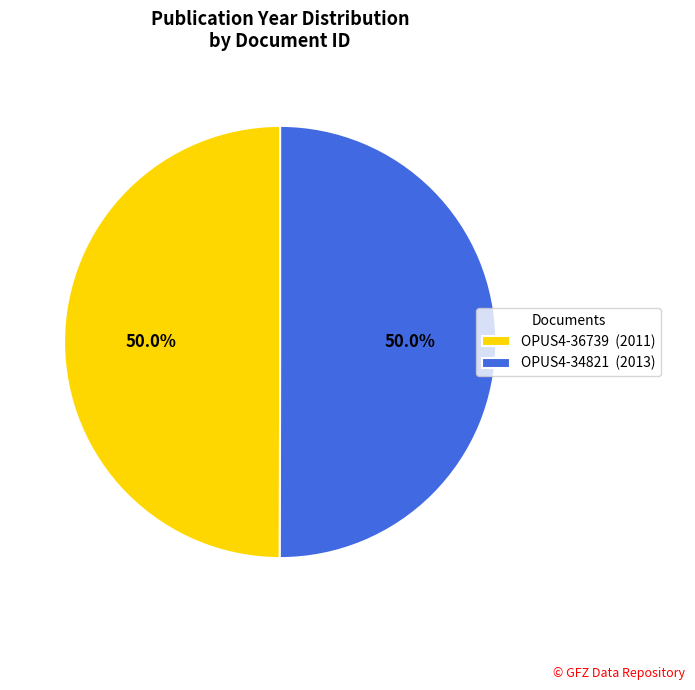

Approximately how many times larger is the value at OPUS4-36739 (2011) compared to OPUS4-34821 (2013)?

1.0